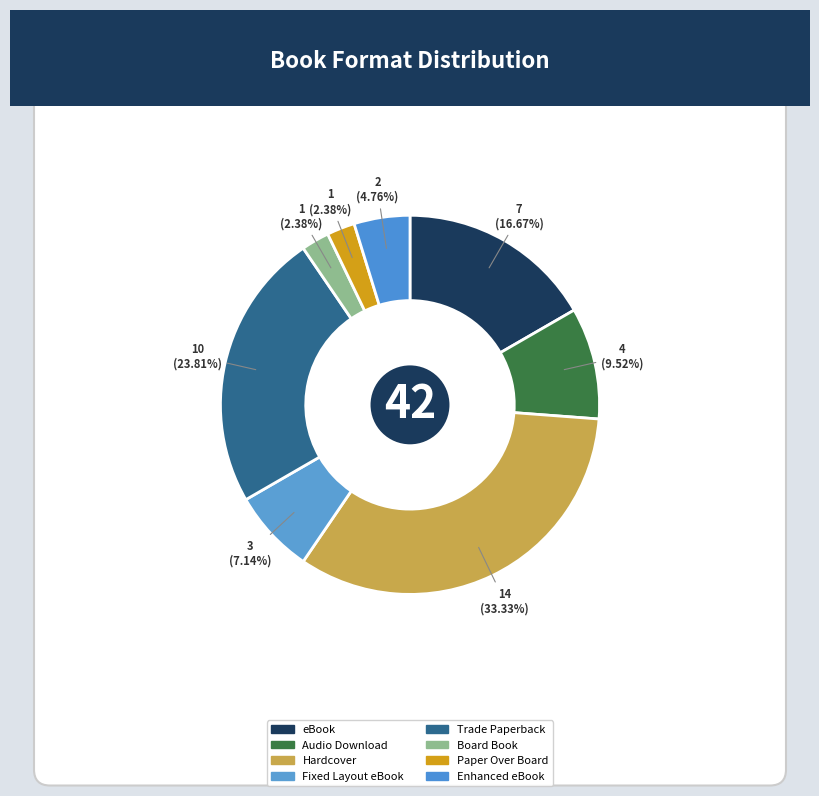

Which has a higher value, Enhanced eBook or Fixed Layout eBook?

Fixed Layout eBook